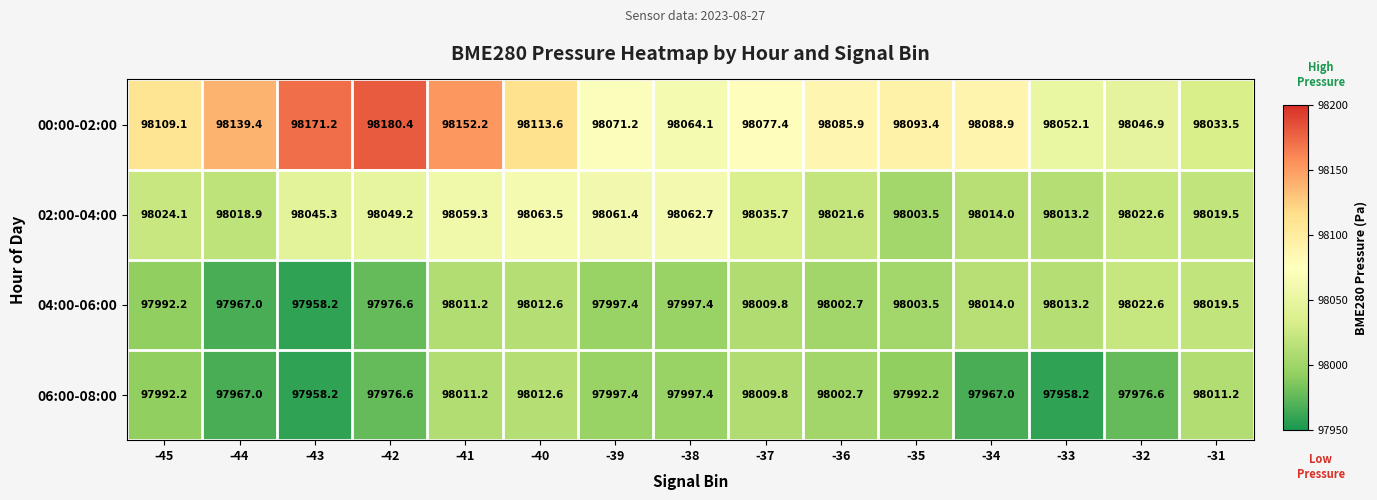

At how many categories does at least one series exceed 98113?

5